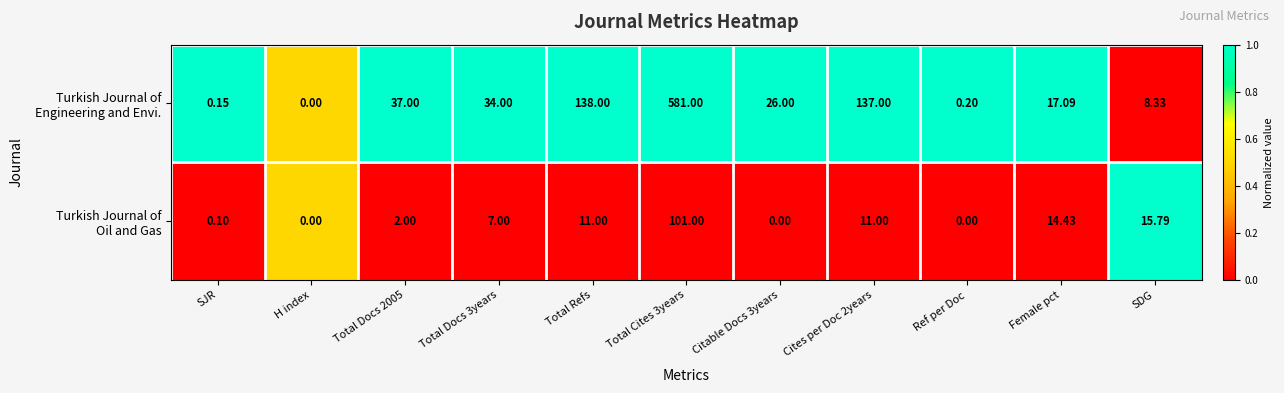

Count the number of categories in the chart.

11